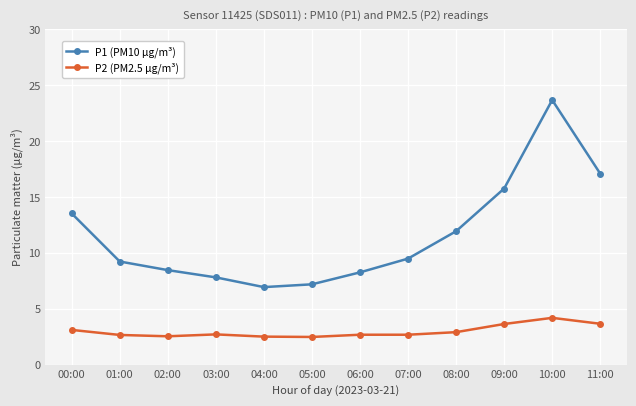

At which category does P1 (PM10 µg/m³) reach its first local valley?

04:00